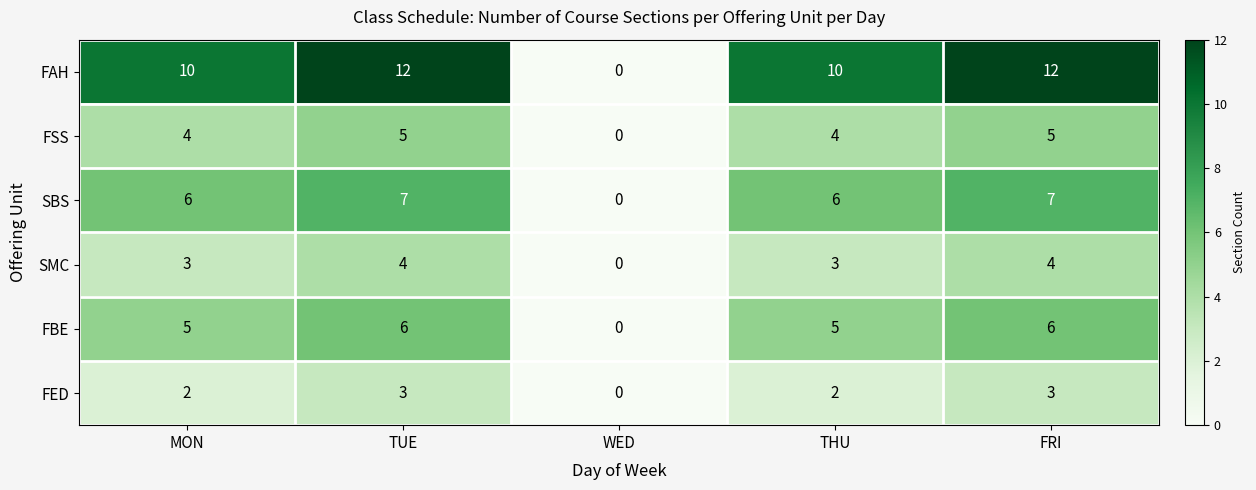

The value of FBE at FRI is 6. True or false?

True